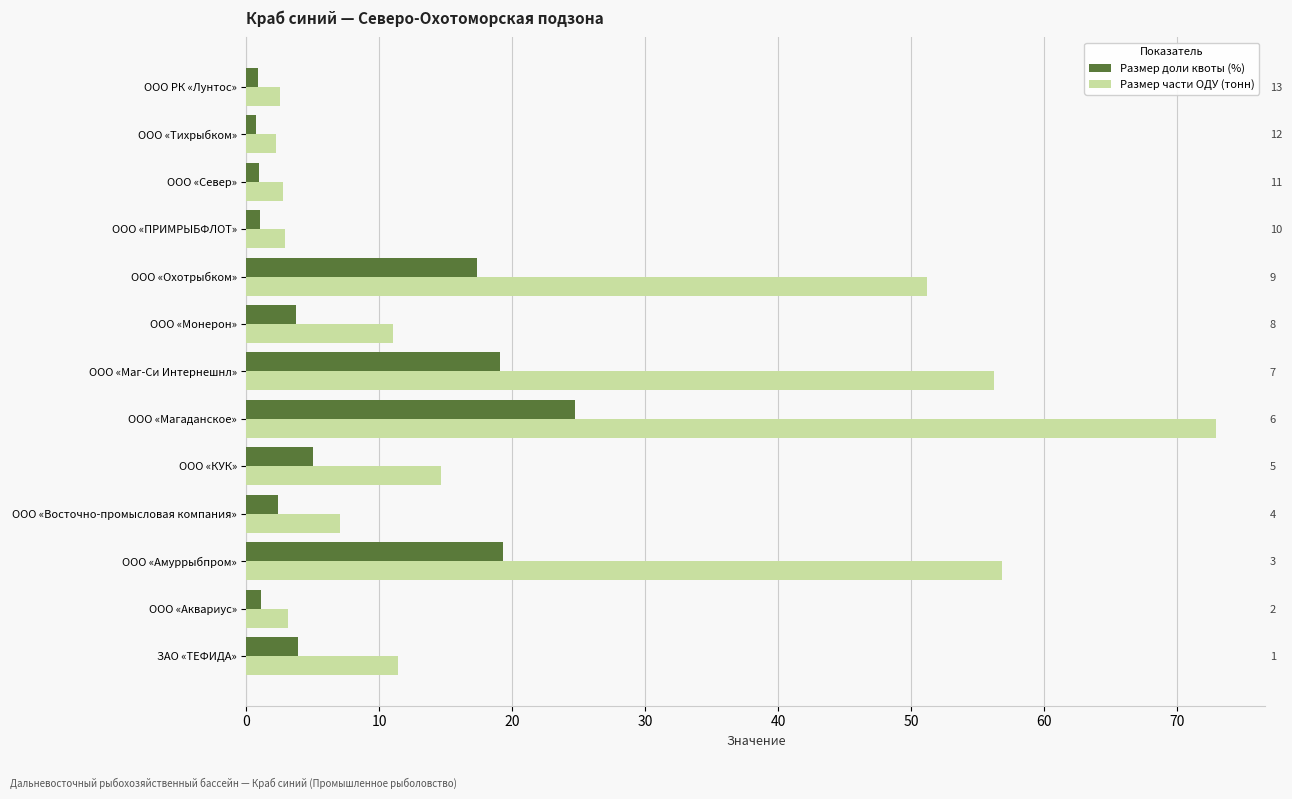

What is the average value of the Размер доли квоты (%) series?

7.7